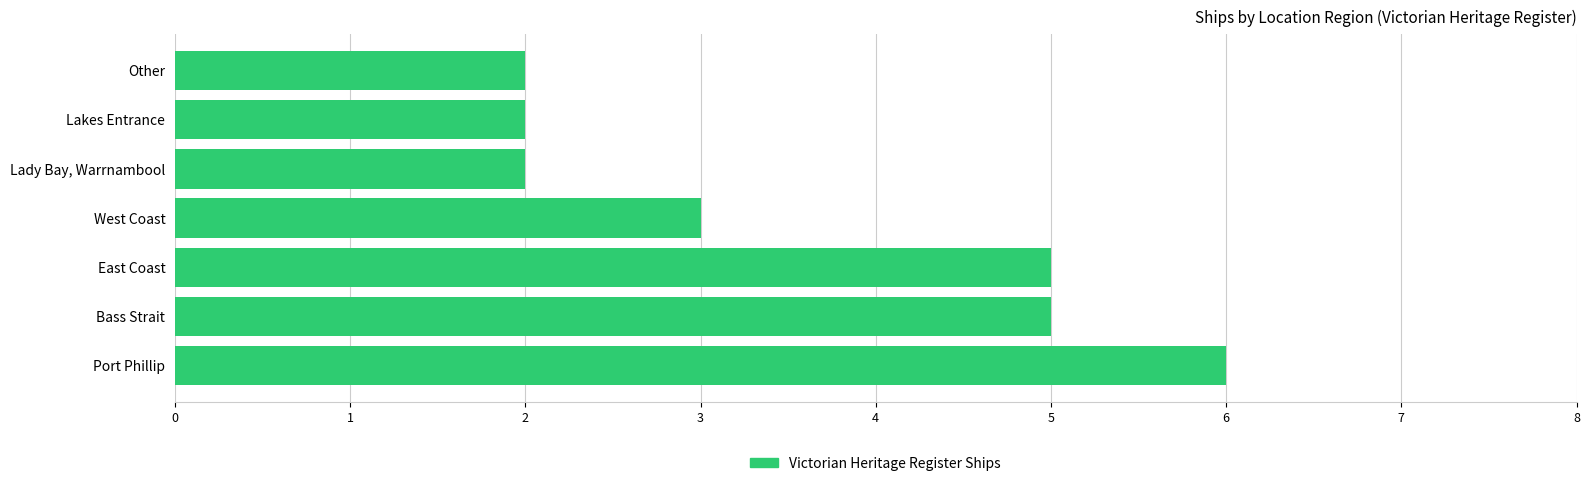

Which label corresponds to the largest value in the chart?

Port Phillip